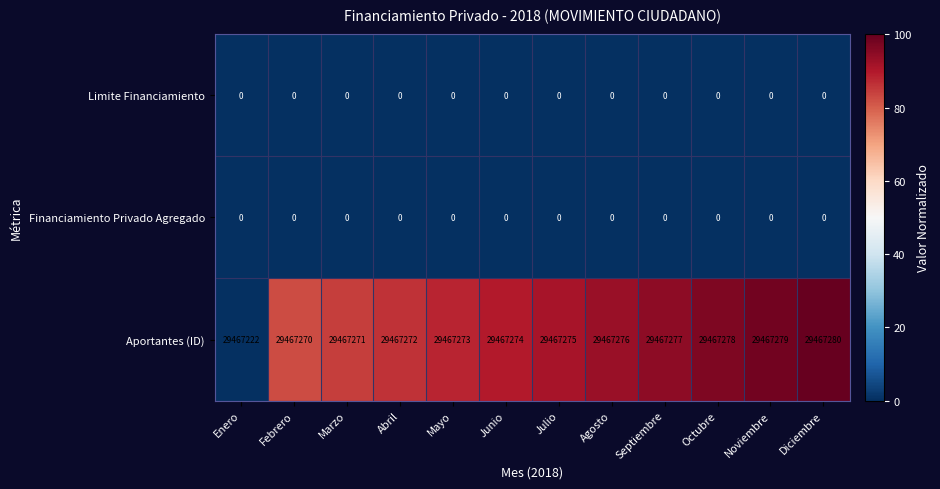

At how many categories does at least one series exceed 82?

12